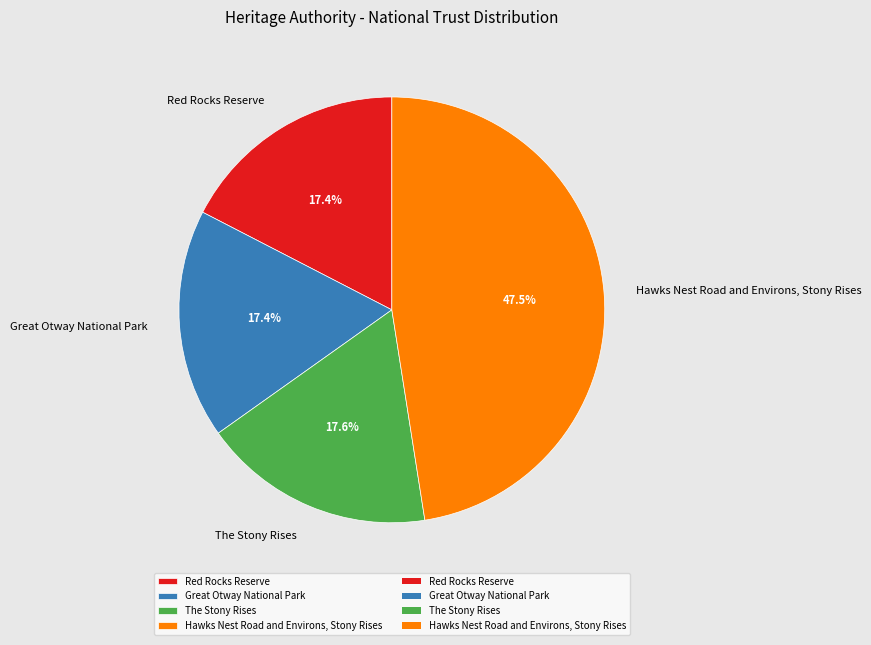

Is the sum of Red Rocks Reserve and Hawks Nest Road and Environs, Stony Rises greater than half?

Yes